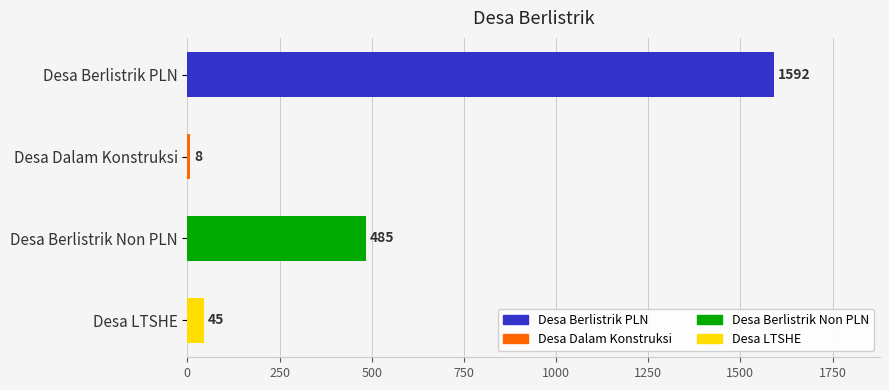

What is the ratio of the value at Desa Berlistrik PLN to the value at Desa LTSHE?

35.4